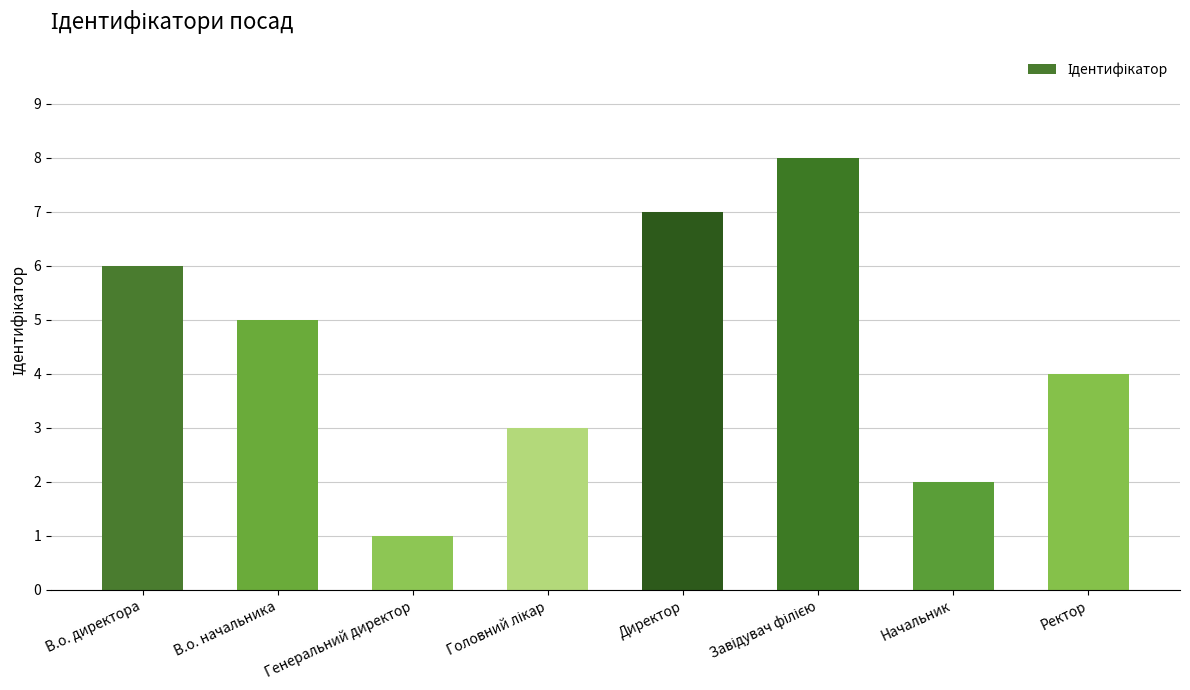

Reading left to right, transcribe all the data shown in this chart.

6	5	1	3	7	8	2	4